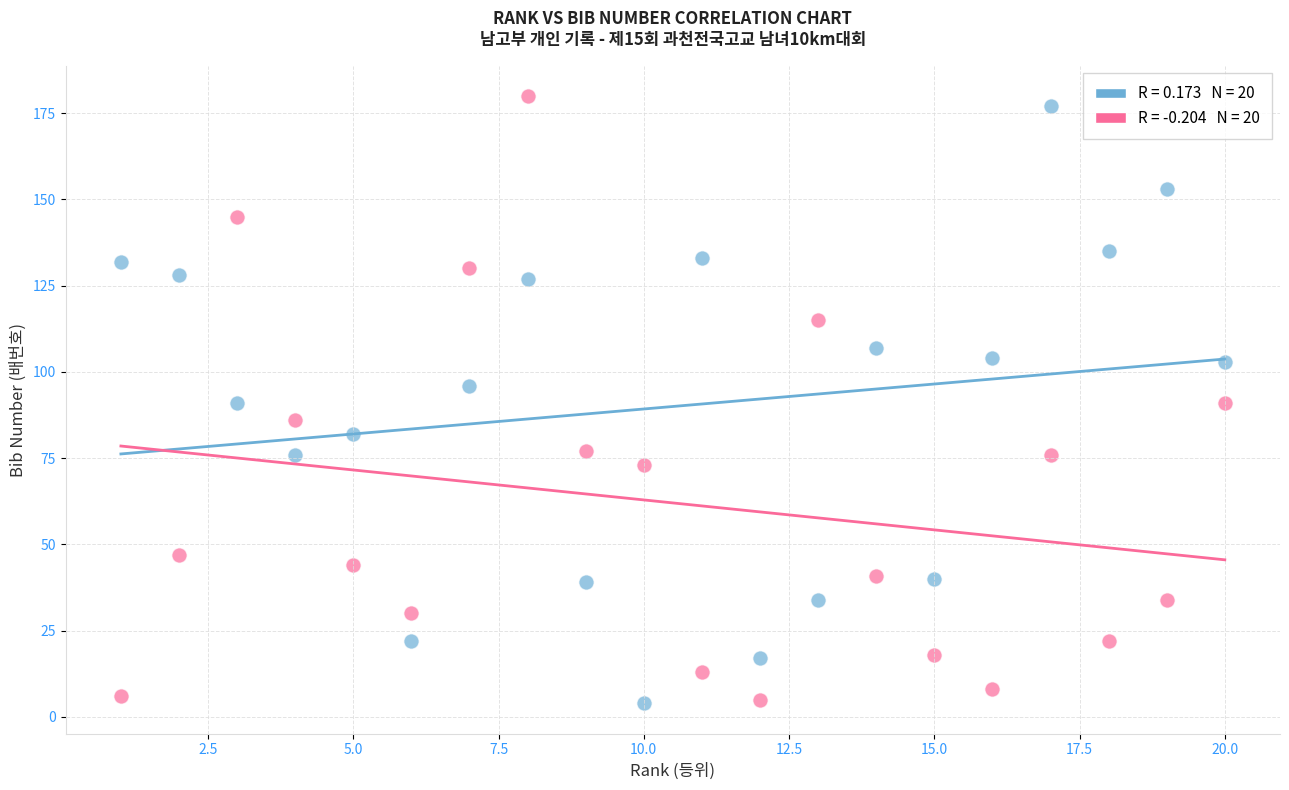

Across all data points, what is the range of Y values (max minus min)?

176